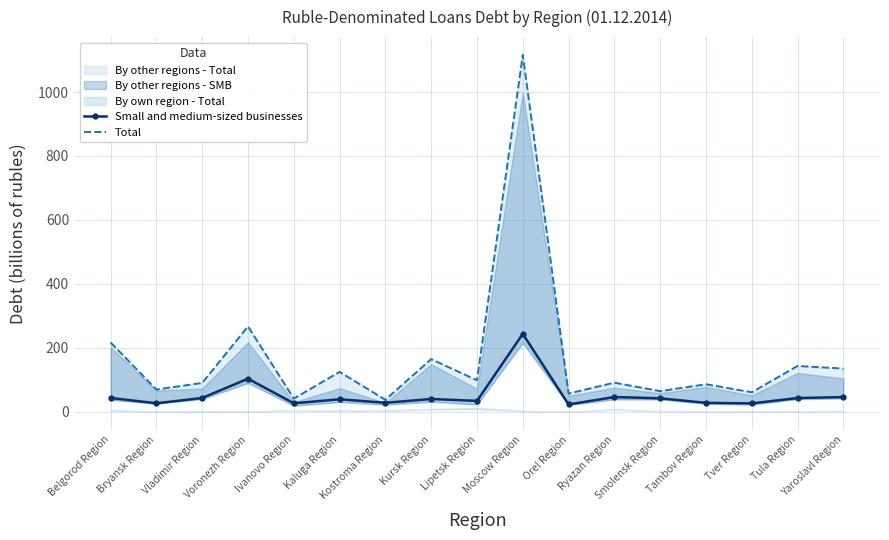

The Total series shows 350.0 at Voronezh Region. True or false?

False